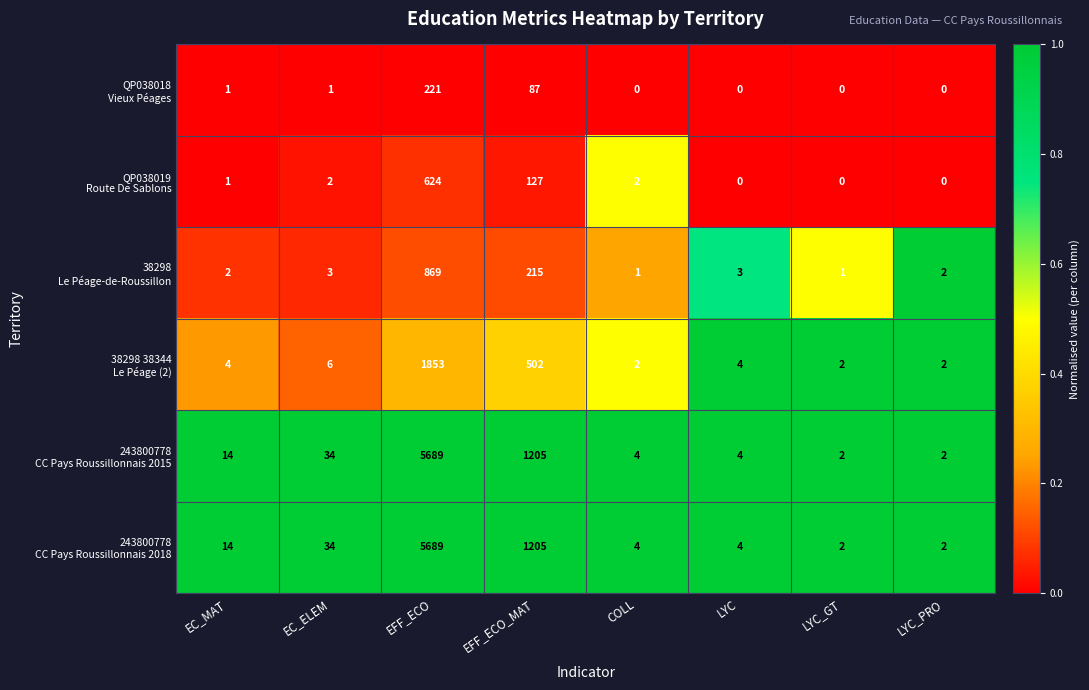

What is the maximum value shown in the chart?

5689